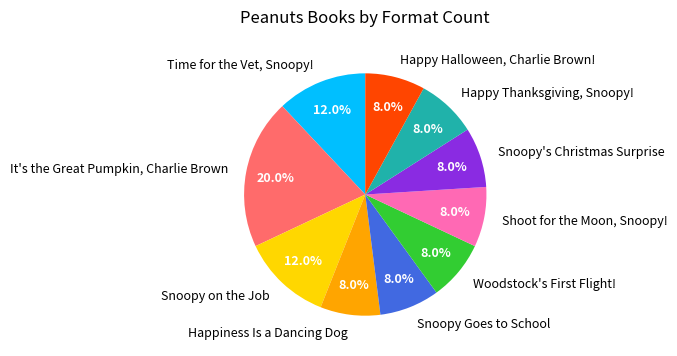

To the nearest percent, what is the combined percentage of Happiness Is a Dancing Dog and Happy Halloween, Charlie Brown!?

16%